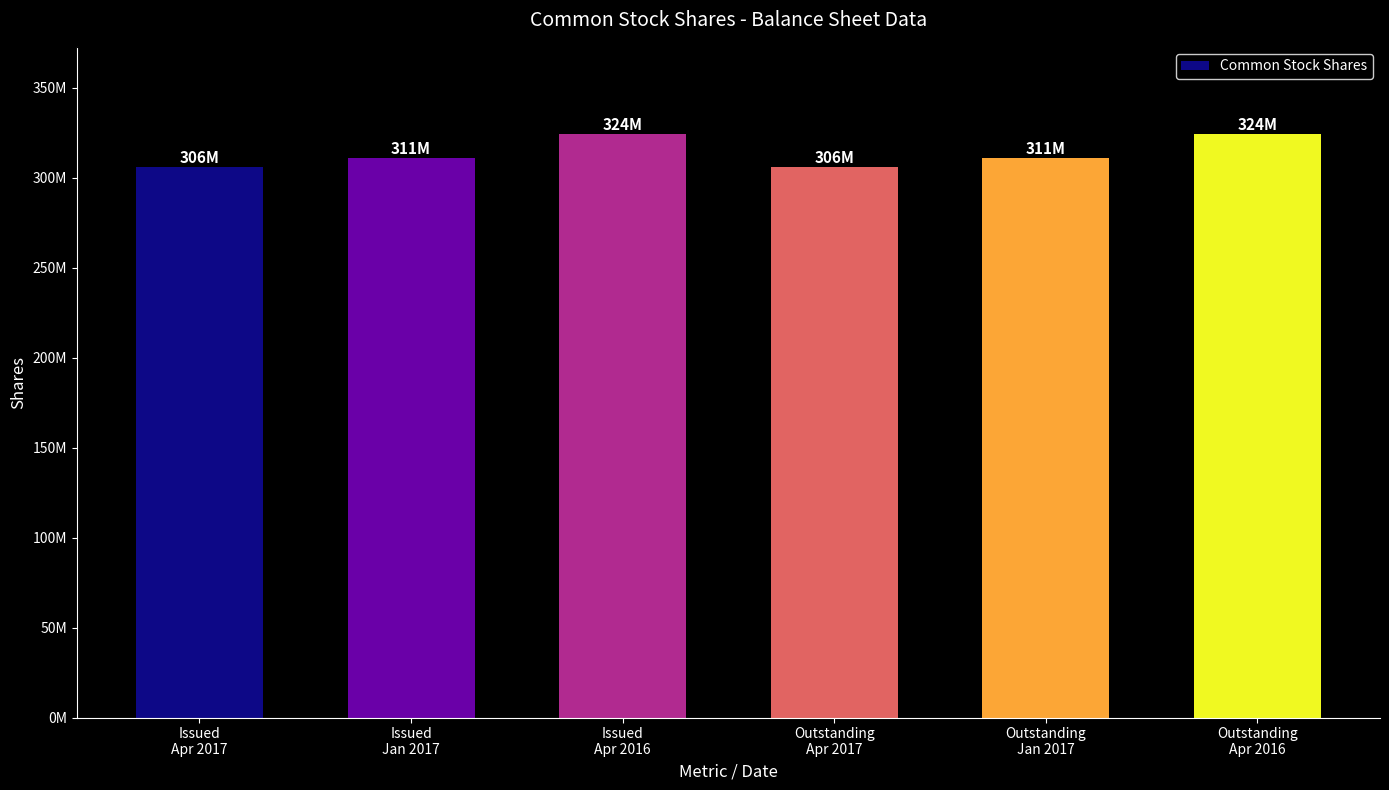

What is the value of the 3rd bar from the left?

324000000